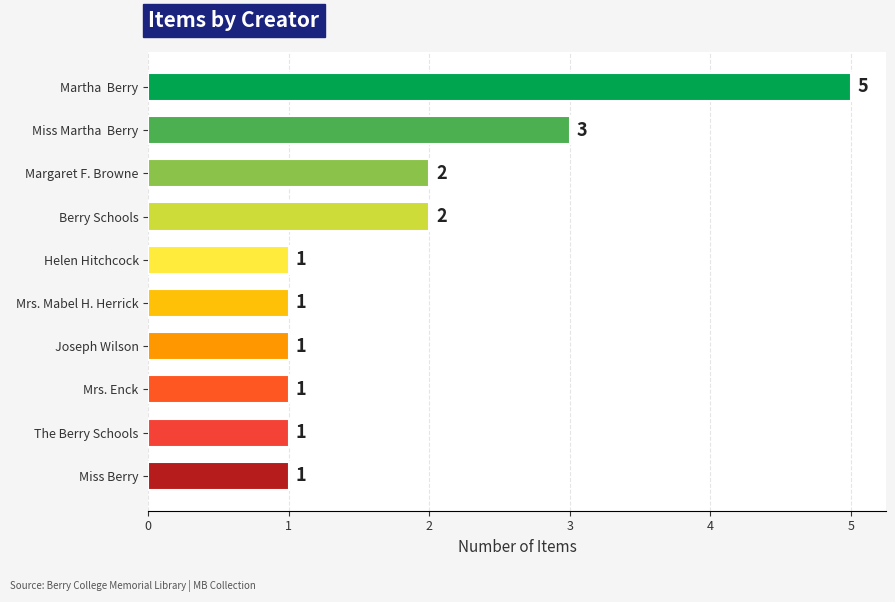

Count the values in the range 1 to 2.

8